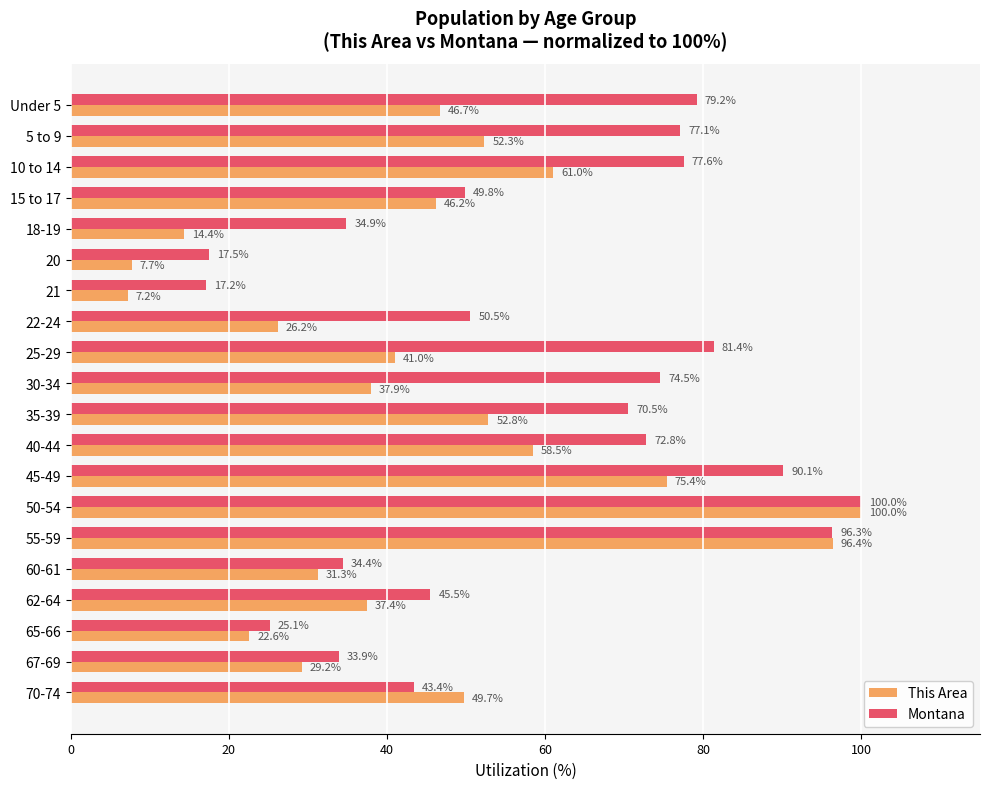

What is the maximum value shown in the chart?

100.0